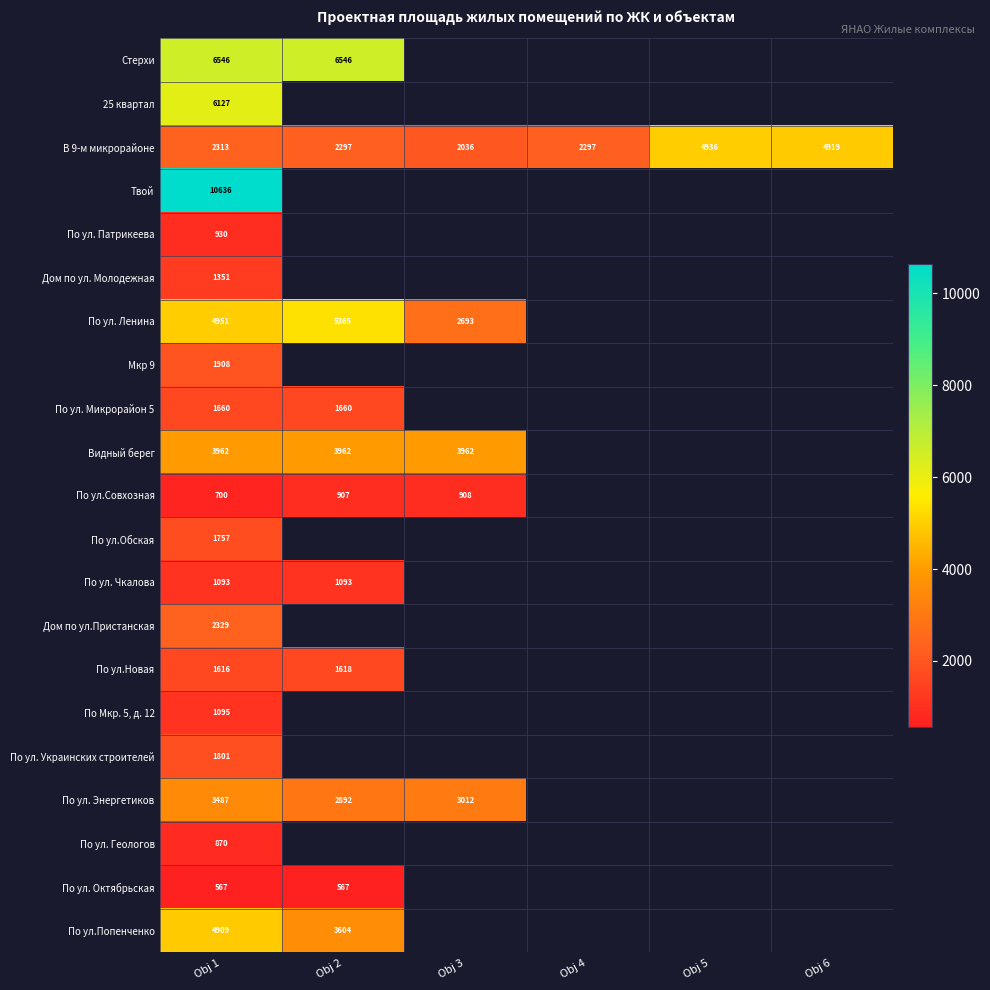

Is it true that По ул.Совхозная equals 442.7 at Obj 3?

False